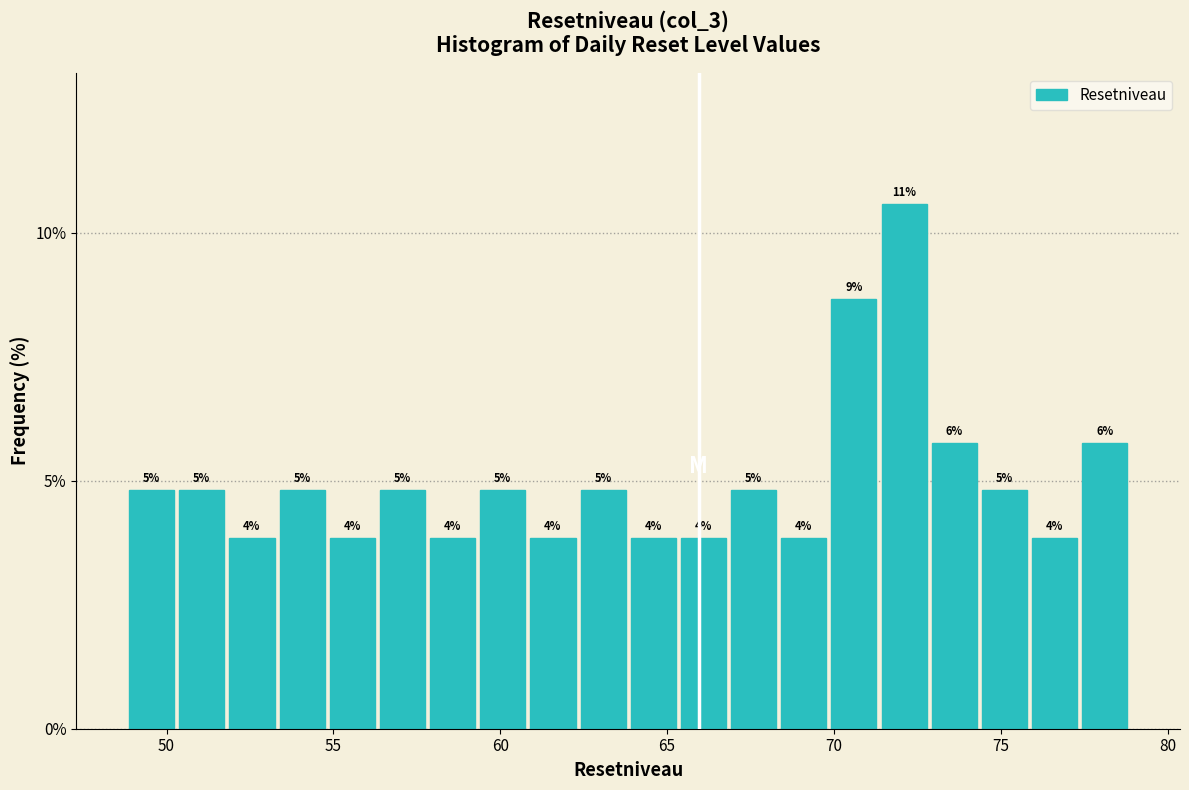

Read against the x-axis, roughly where is the centre of the tallest bar?

72.0